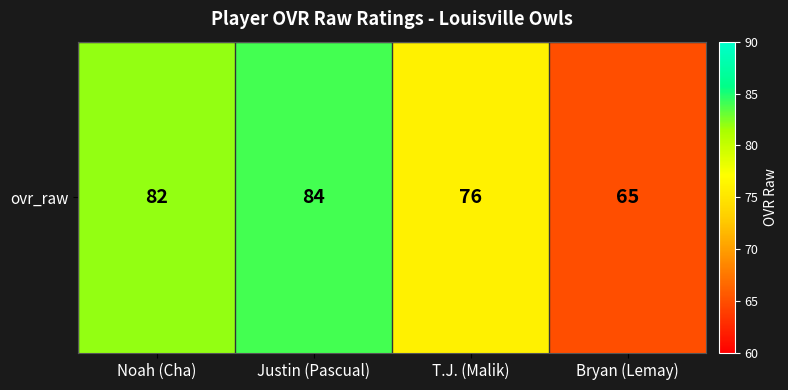

Which category has the highest value across all series?

Justin (Pascual)